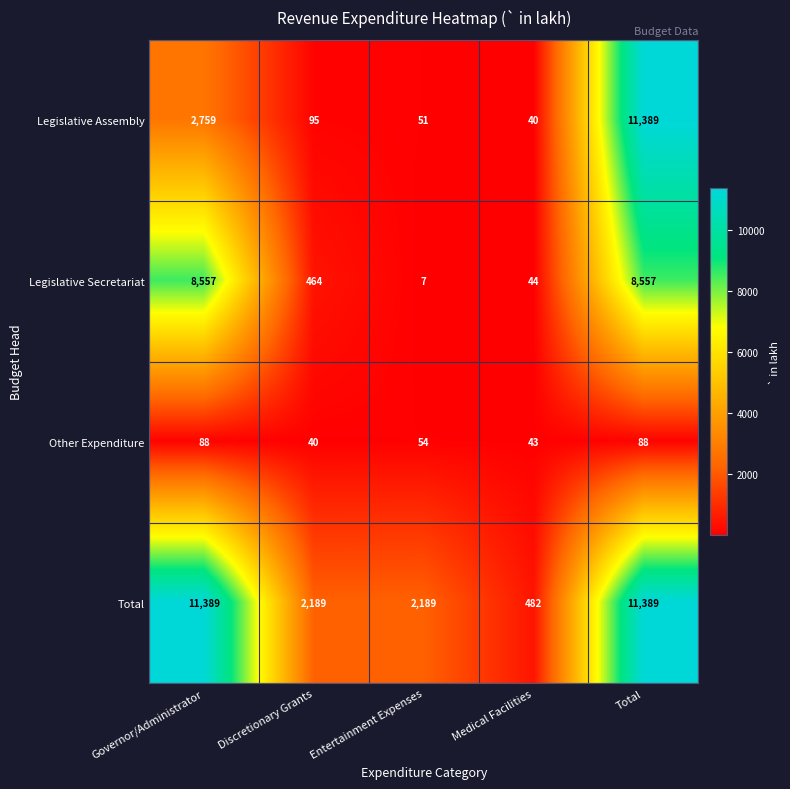

What is the minimum value for Legislative Secretariat?

7